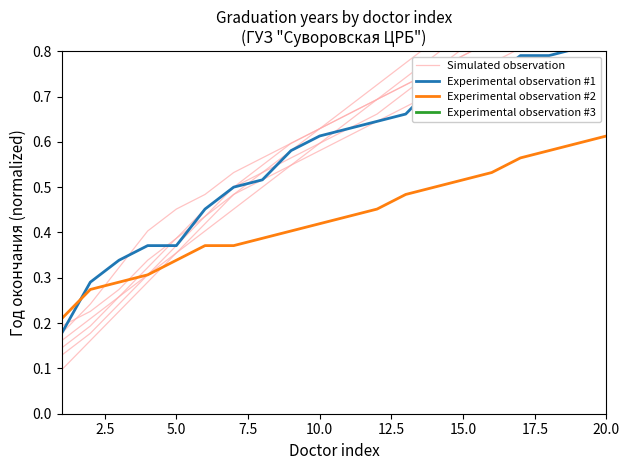

What is the spread (max minus min) of values at 19?

0.4